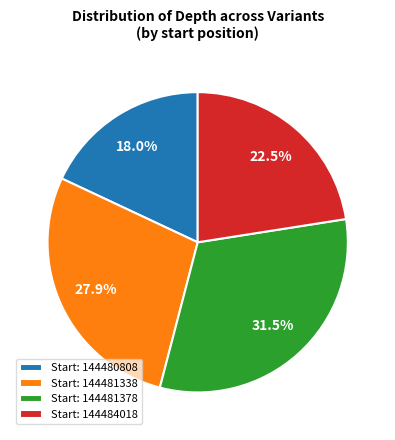

Which category has the biggest portion of the pie?

Start: 144481378